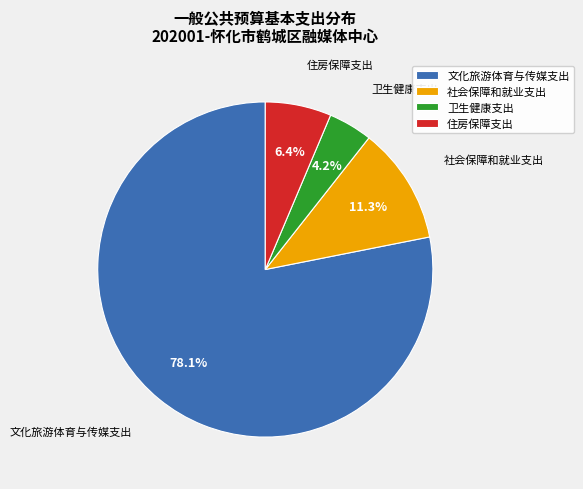

To the nearest percent, what is the average slice percentage?

25%